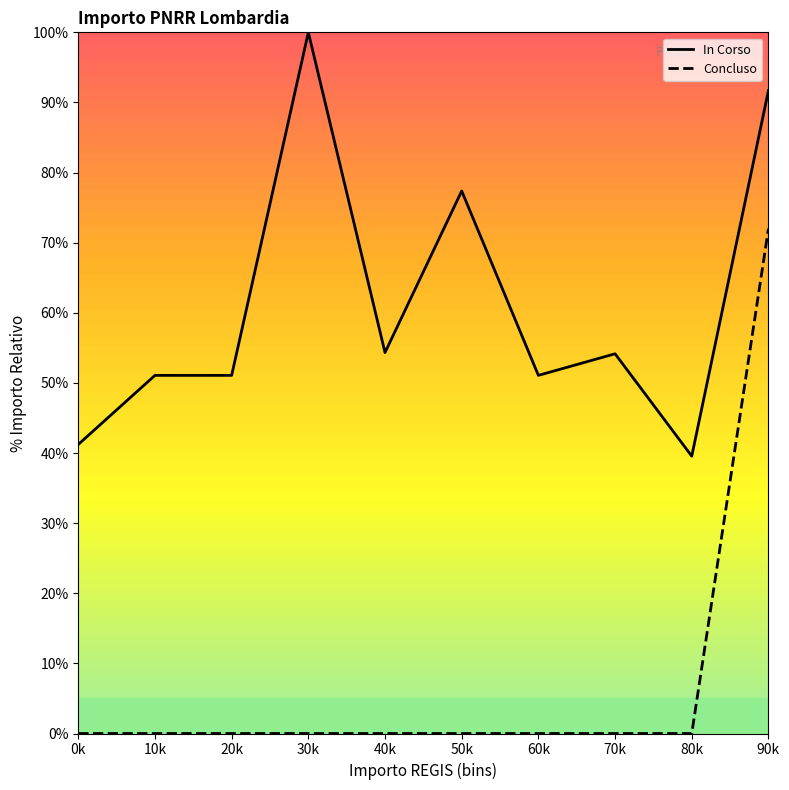

True or false: In Corso and Concluso intersect in this chart.

False